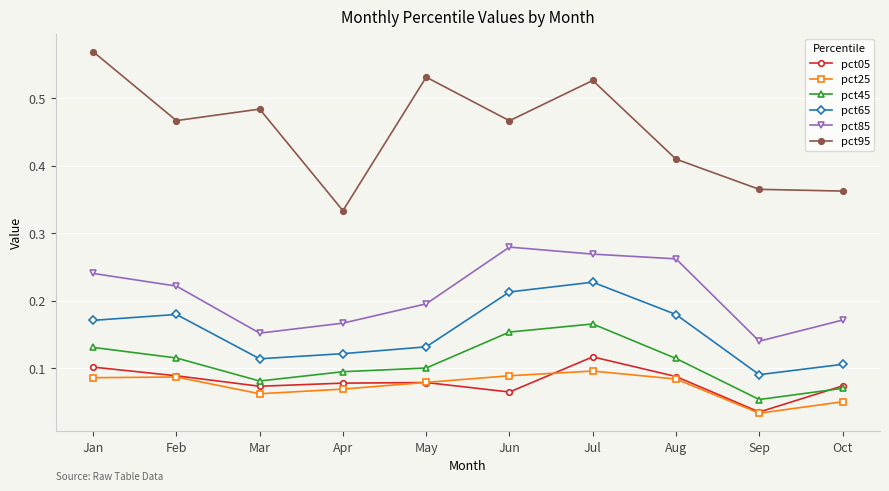

How many series are shown in this chart?

6